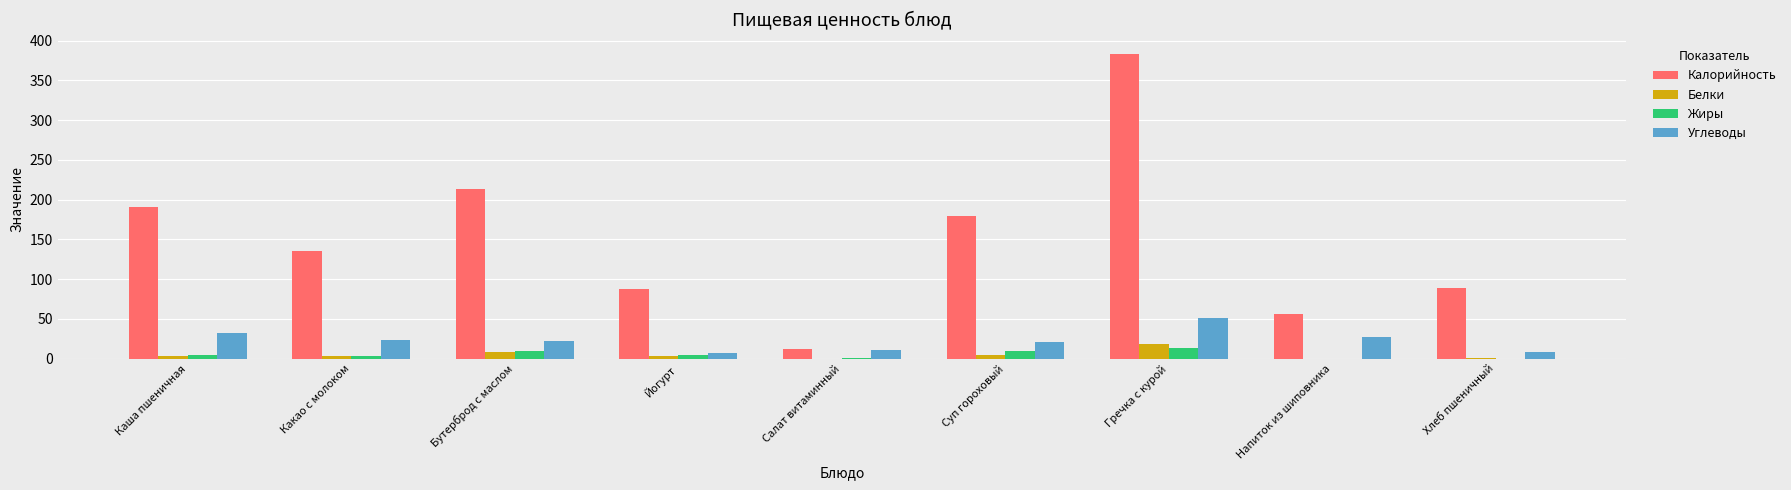

Are the bars grouped side by side (vs. stacked)?

Yes